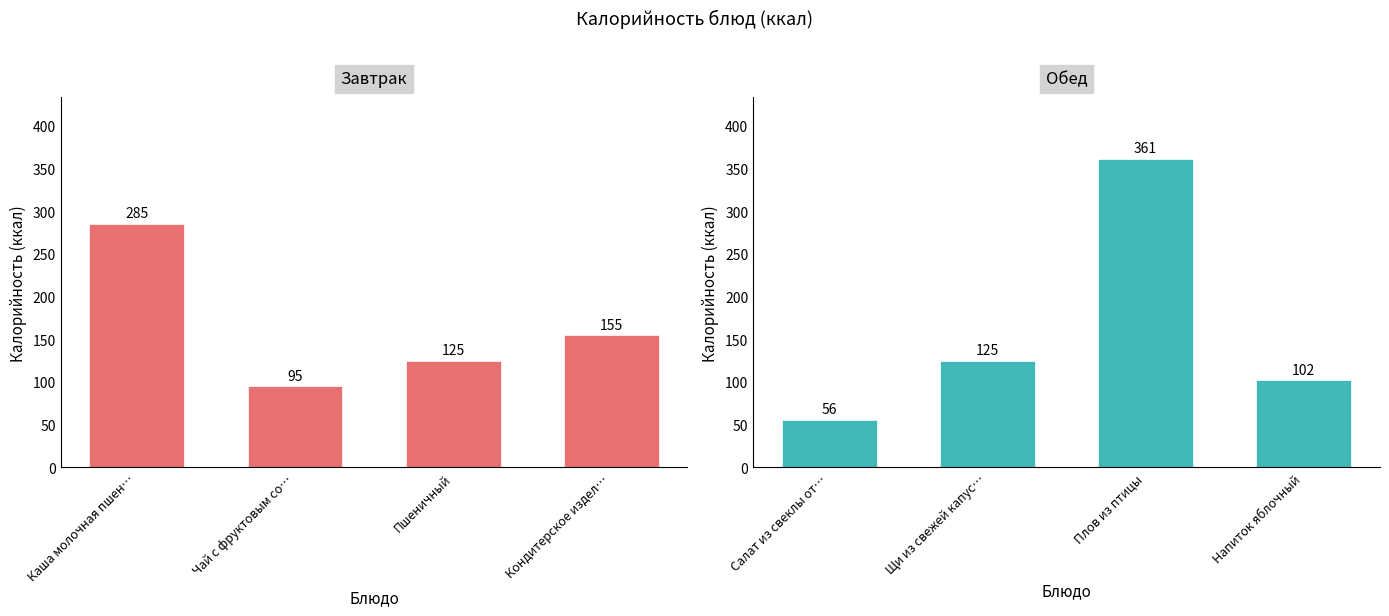

Is the value of Завтрак at Пшеничный greater than the value of Обед at Пшеничный?

No